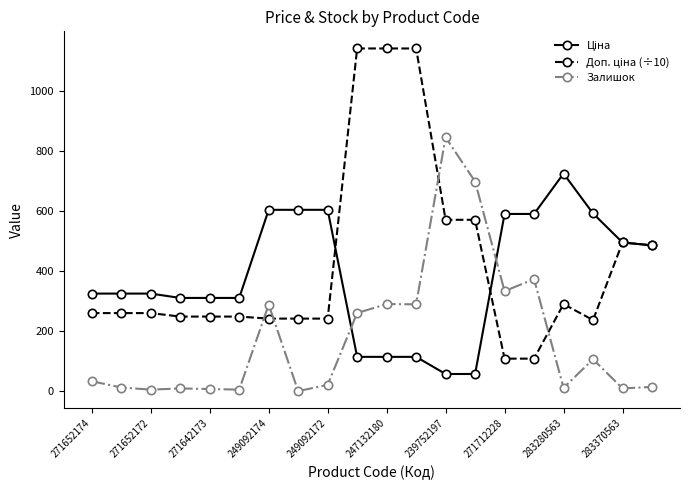

How many lines are shown in the chart?

3